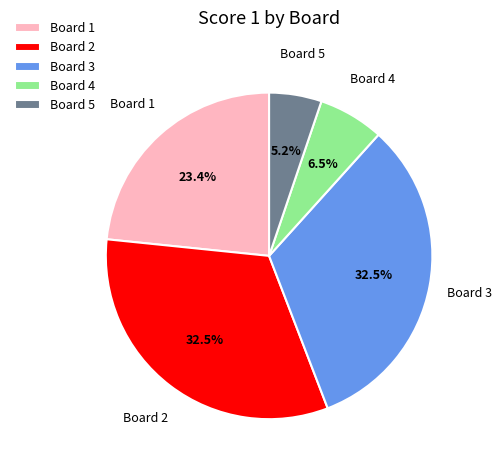

To the nearest percent, what is the combined percentage of Board 5 and Board 3?

38%